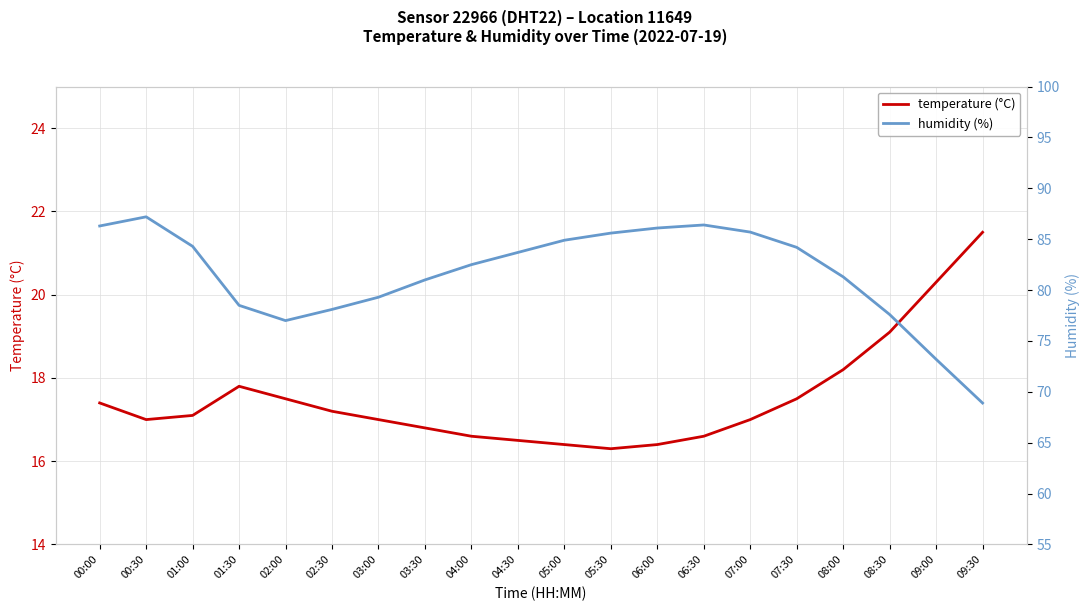

True or false: humidity (%) and temperature (°C) intersect in this chart.

False